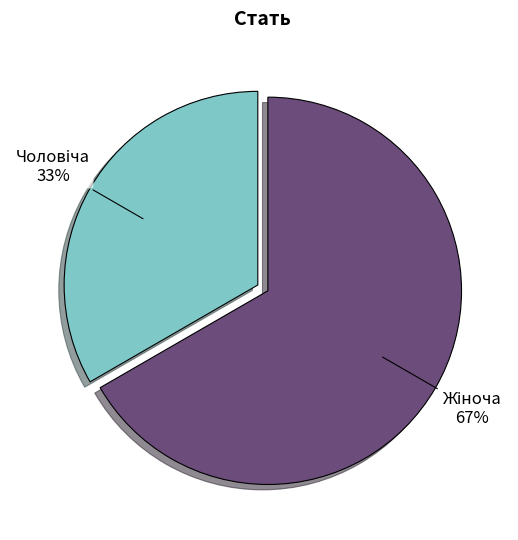

Count the number of slices in the pie.

2